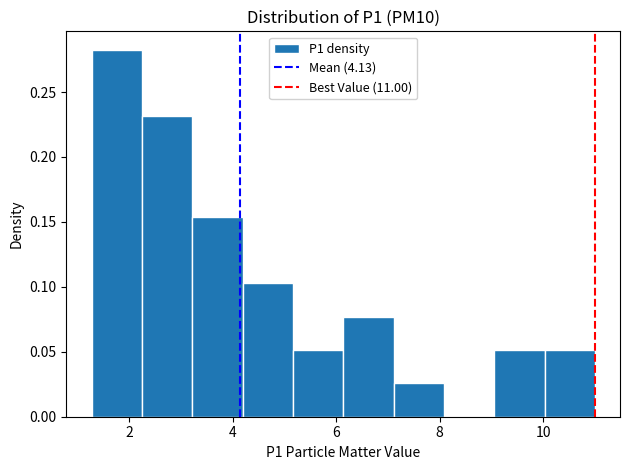

Which range on the x-axis has the tallest bar?

1.2 to 2.2